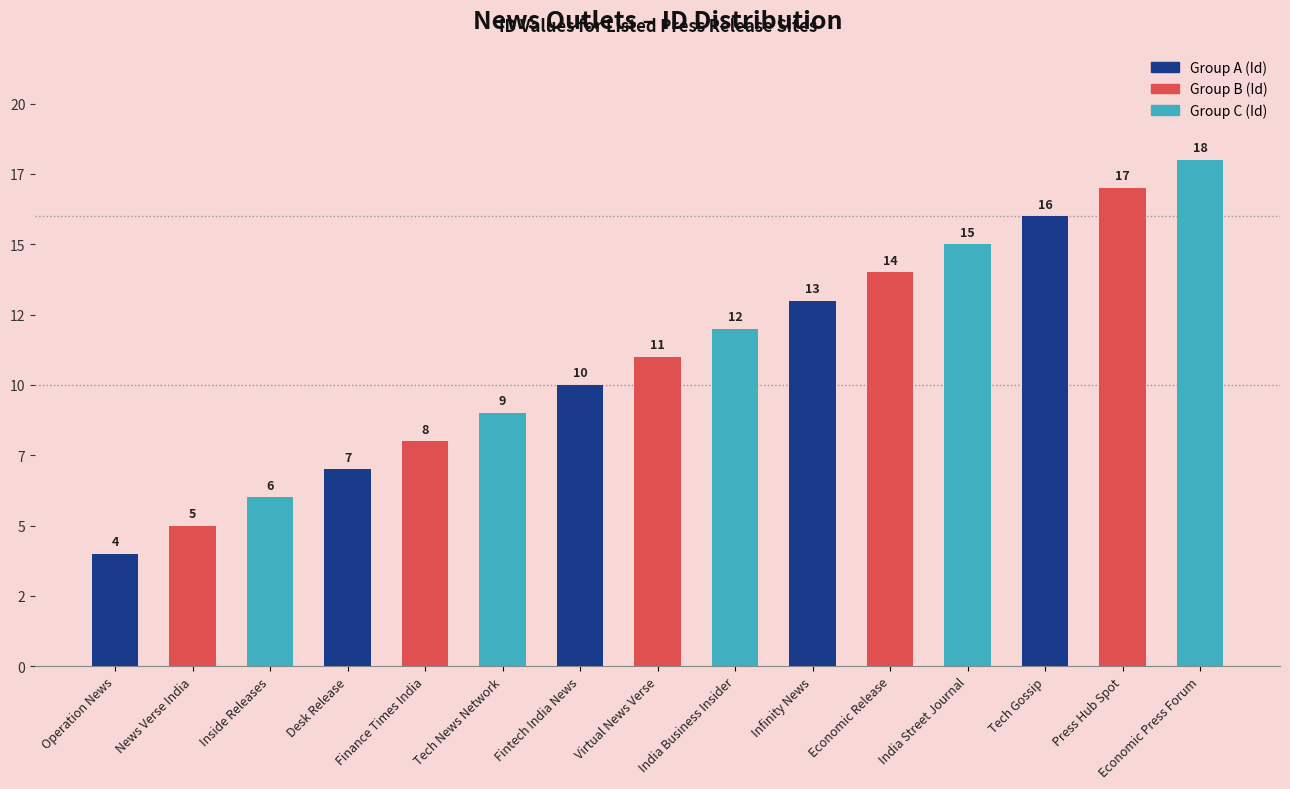

Does the chart contain any negative values?

No